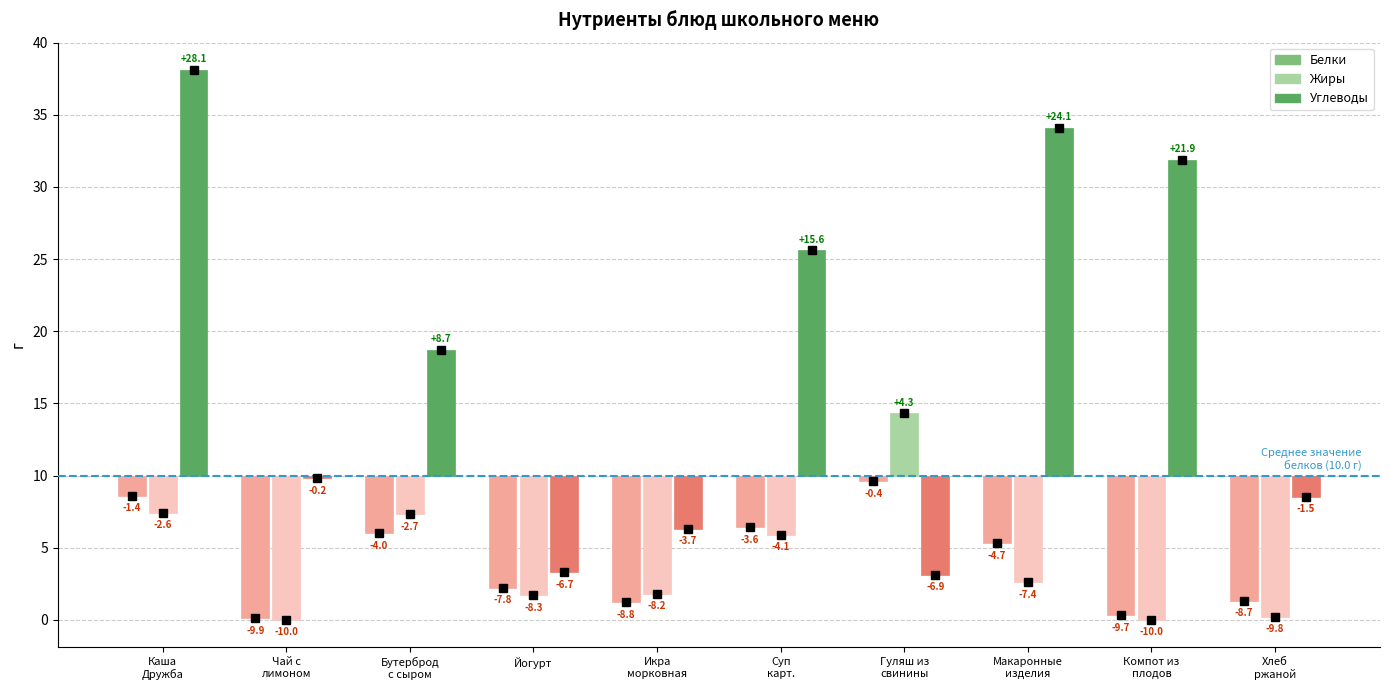

At how many categories does at least one series exceed 12?

6